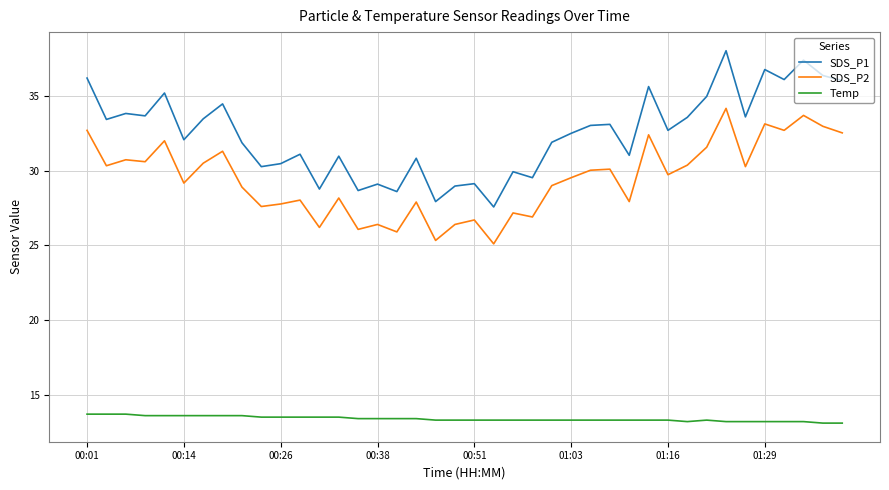

Which series has the widest spread of values?

SDS_P1